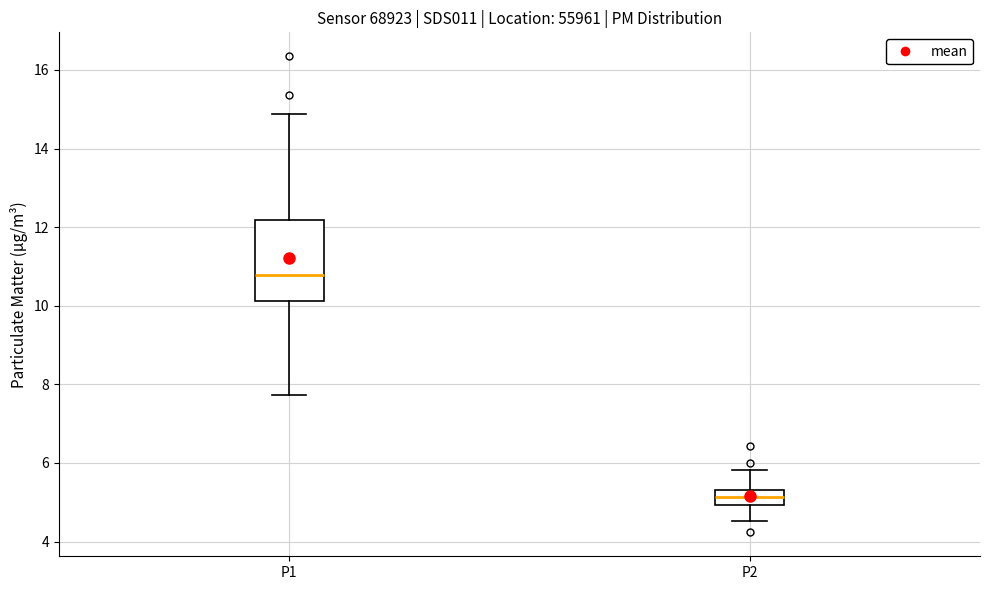

Where does the median line of the box for P2 sit on the y-axis? The values are not printed on the chart, so give them approximately, as read against the axis.

5.2